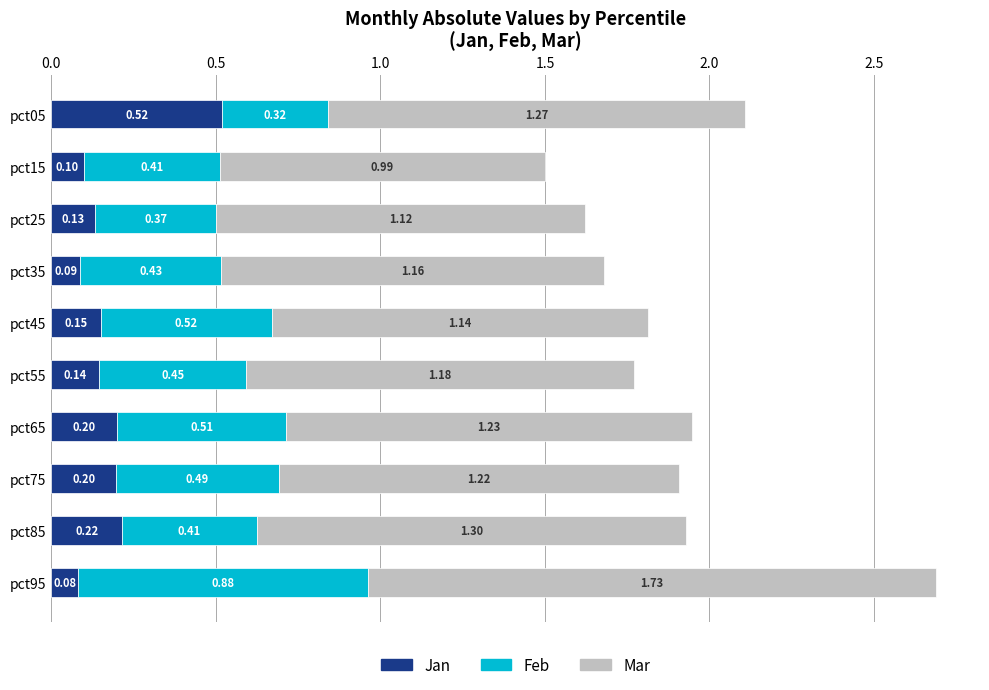

At which category is the sum across all series the highest?

pct95